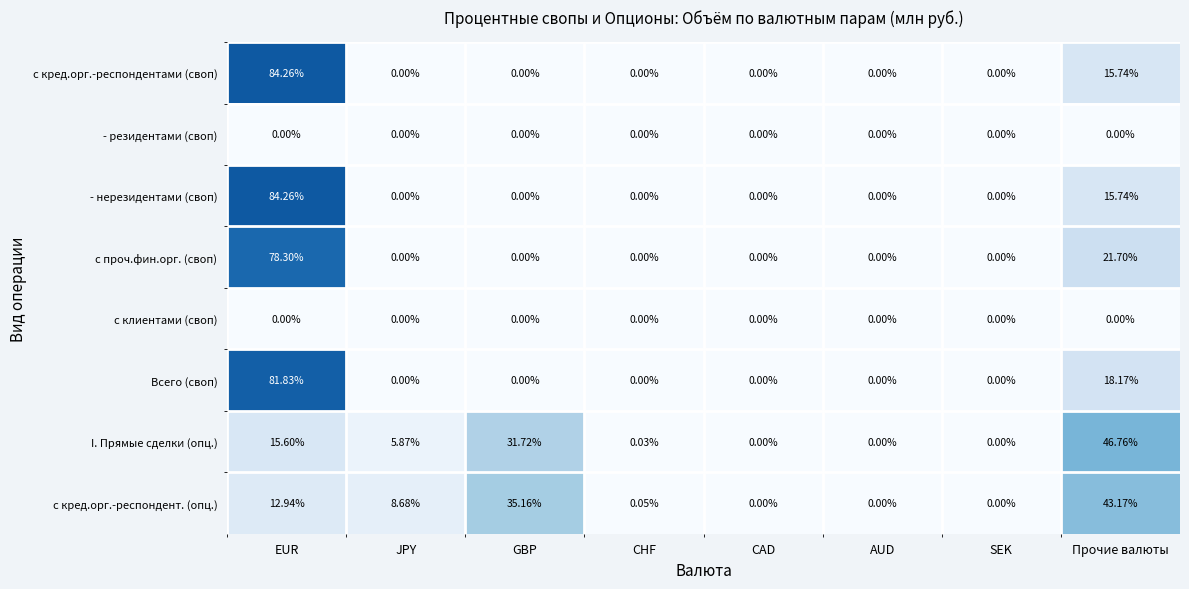

Where does the с кред.орг.-респондент. (опц.) series first go above 8?

EUR